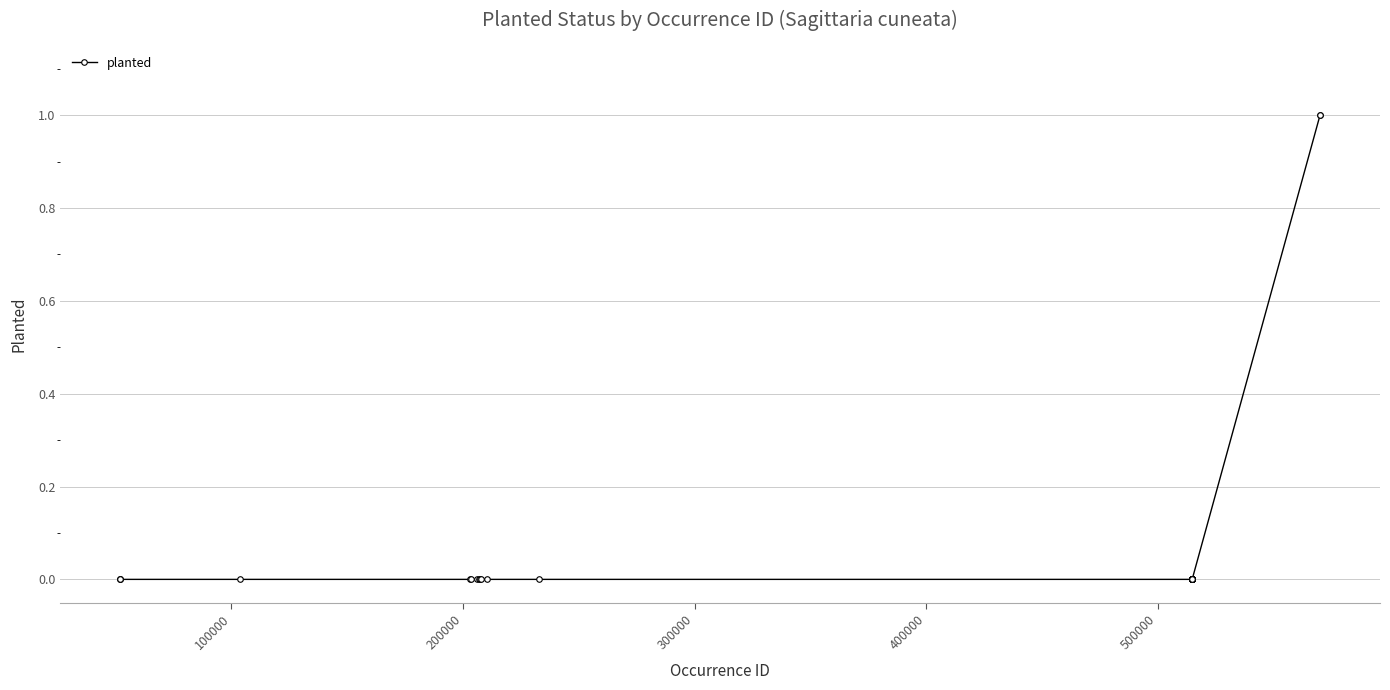

Does the chart have visible grid lines?

Yes